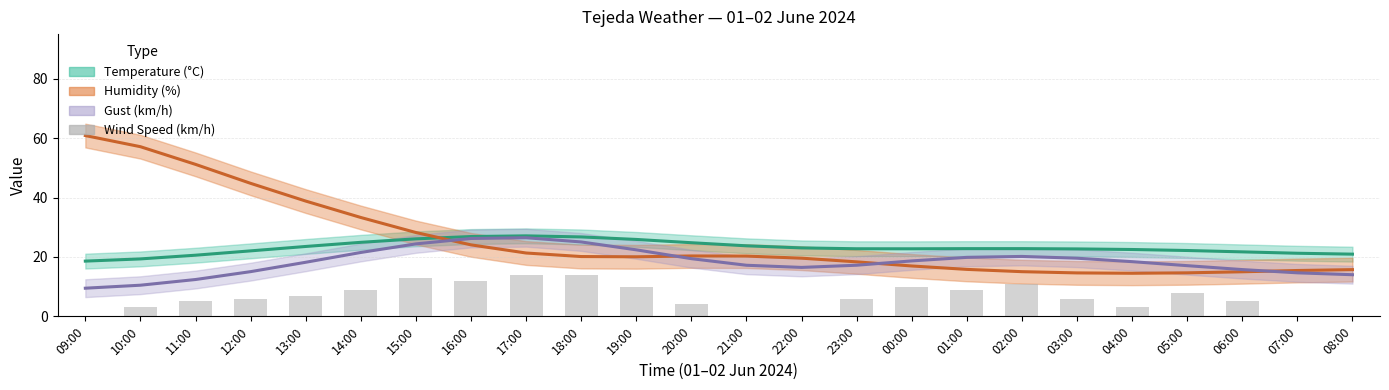

Reading left to right, list all the values displayed in this chart.

0	3	5	6	7	9	13	12	14	14	10	4	0	0	6	10	9	11	6	3	8	5	0	0